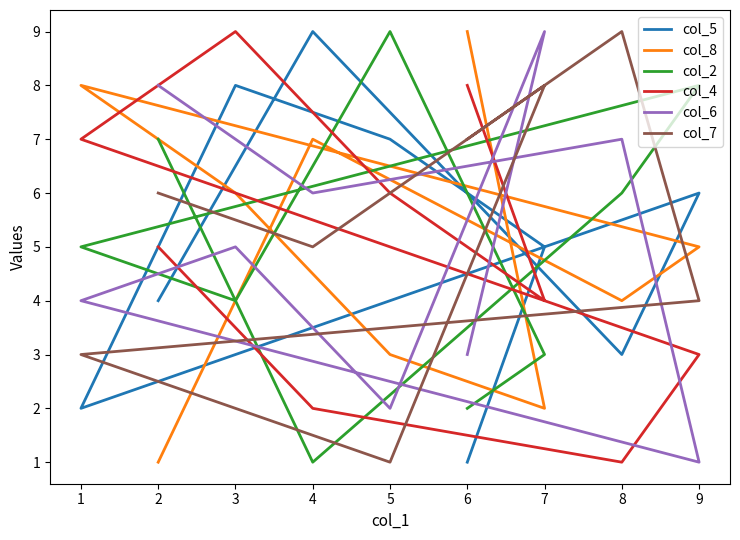

Where is the first local maximum for col_8?

1